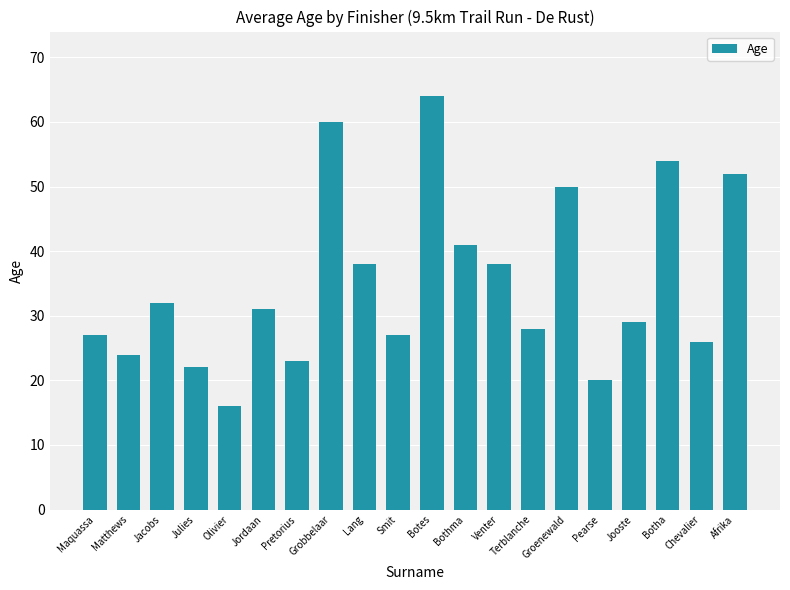

Reading right to left, extract all data points from this chart.

52	26	54	29	20	50	28	38	41	64	27	38	60	23	31	16	22	32	24	27